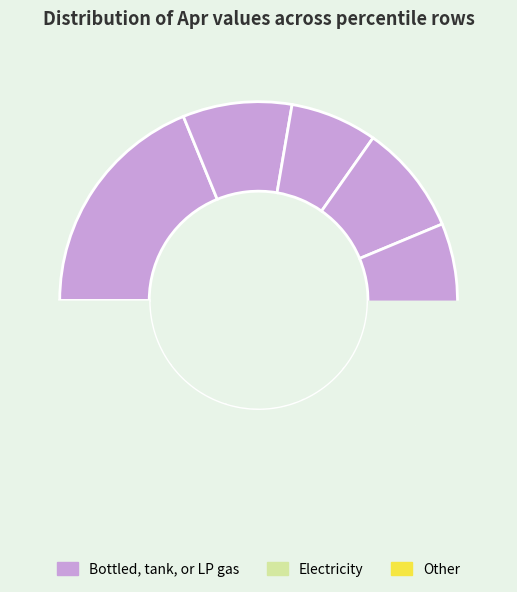

To the nearest percent, what is the combined percentage of pct45 and pct25?

16%